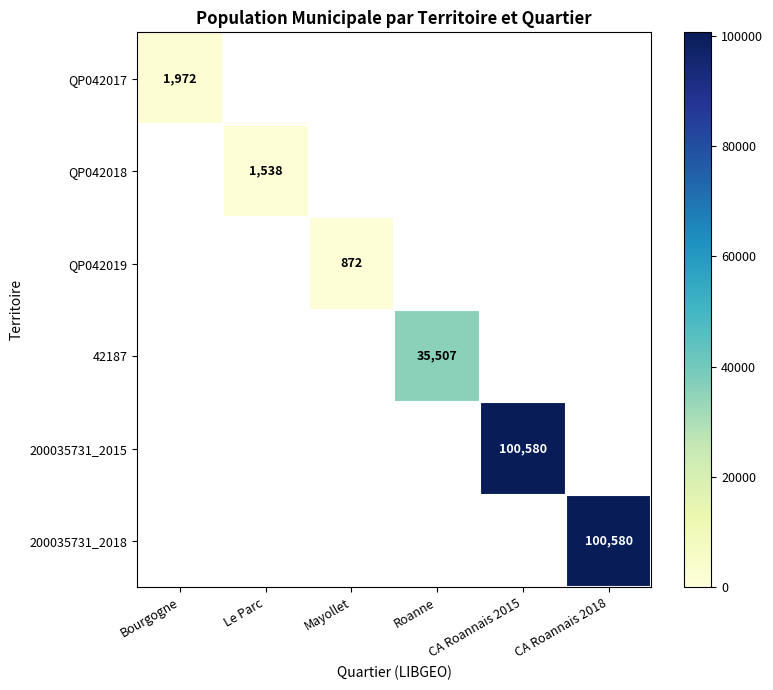

At how many categories does at least one series exceed 13011?

3